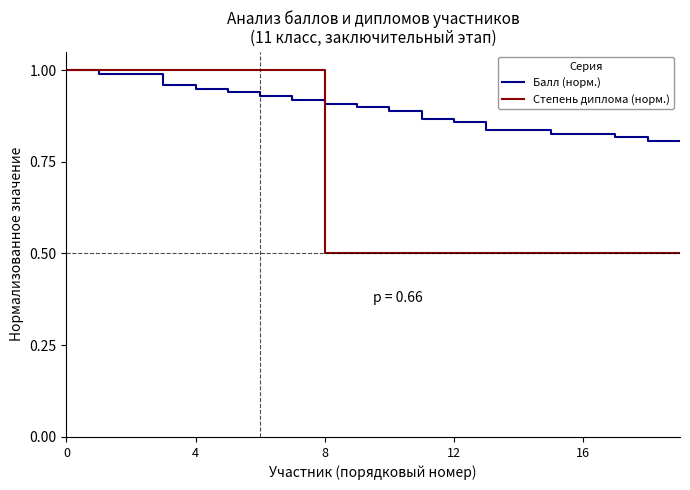

Which series has the largest range (max minus min)?

Степень диплома (норм.)